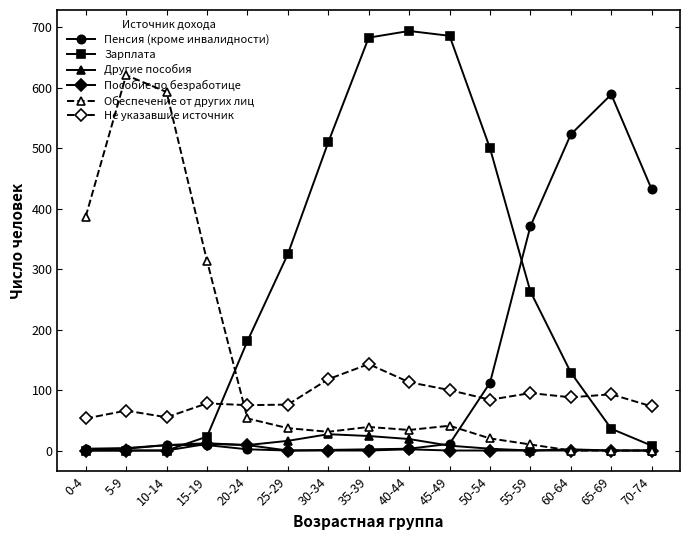

What are all the series names shown in the legend?

Пенсия (кроме инвалидности), Зарплата, Другие пособия, Пособие по безработице, Обеспечение от других лиц, Не указавшие источник